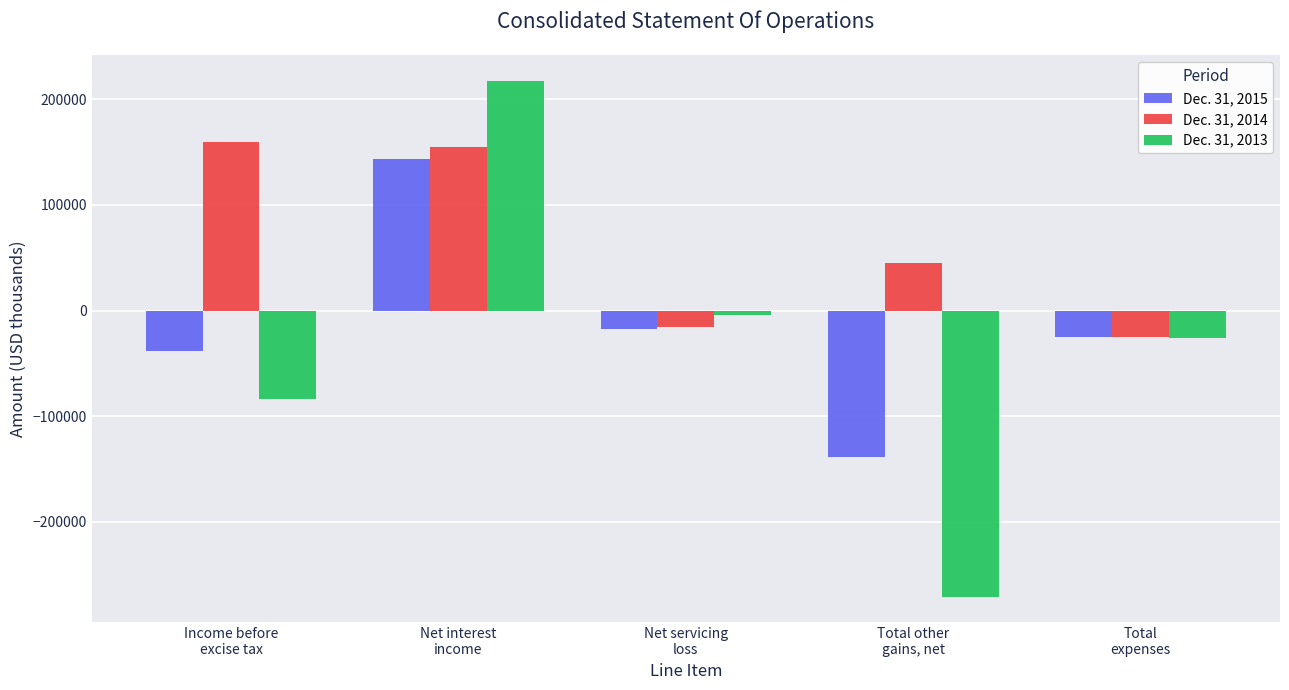

What is the maximum value shown in the chart?

216945